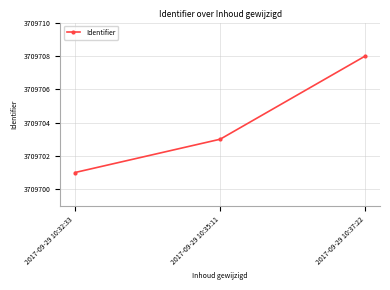

Reading right to left, extract all data points from this chart.

3709708	3709703	3709701